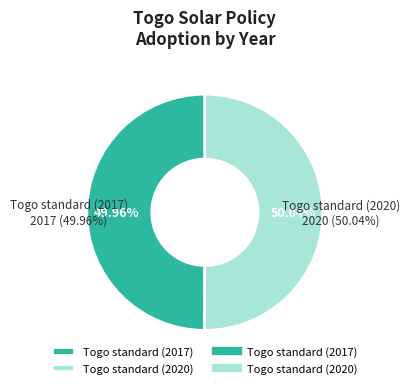

Rank the categories by value from highest to lowest.

Togo standard (2020), Togo standard (2017)